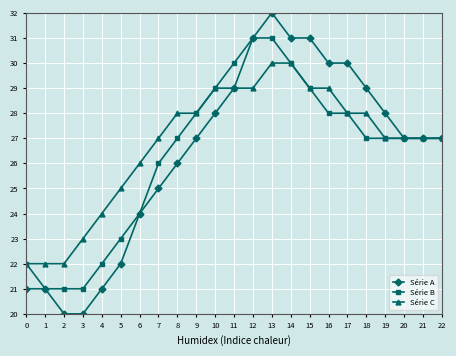

What is the difference between the second highest and second lowest values in the Série B series?

10